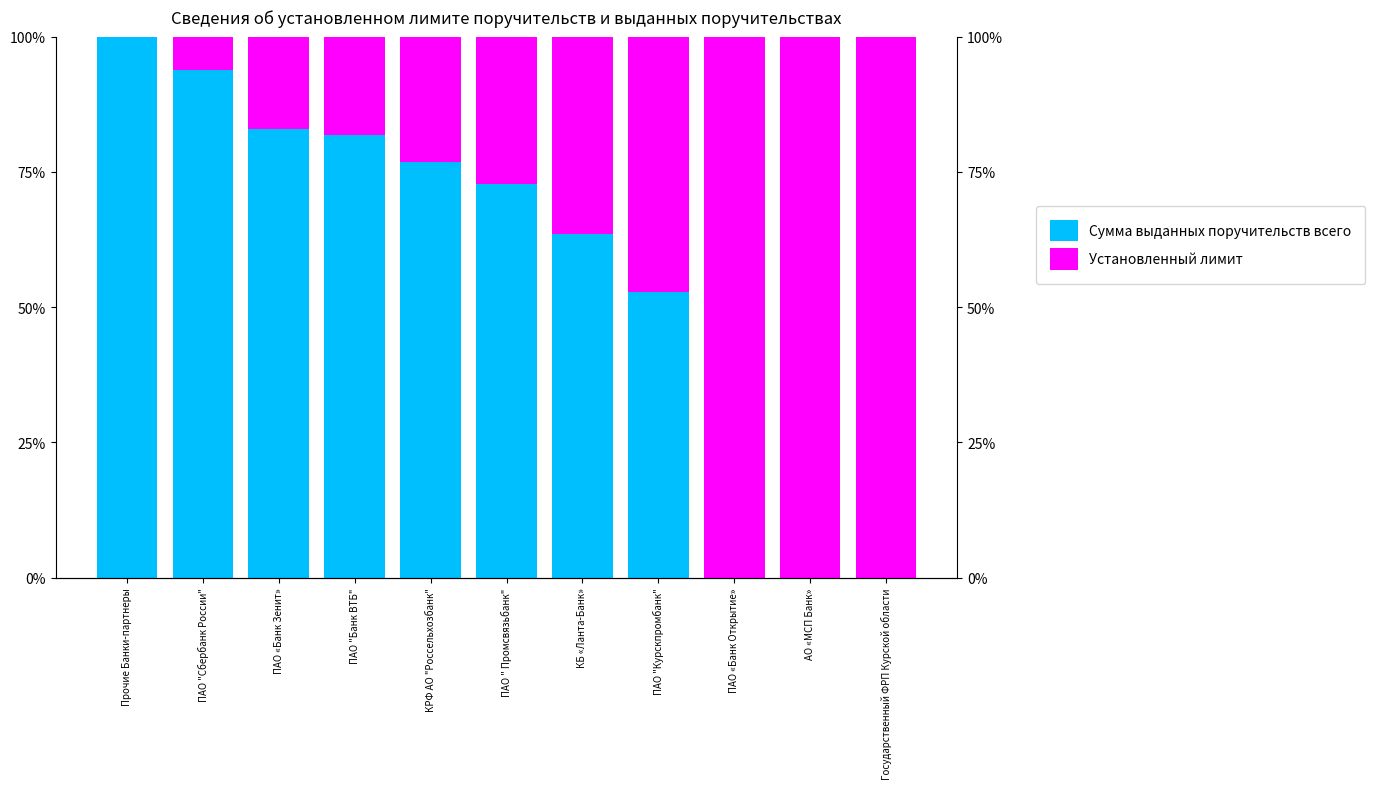

What is the label of the 10th bar from the left?

АО «МСП Банк»